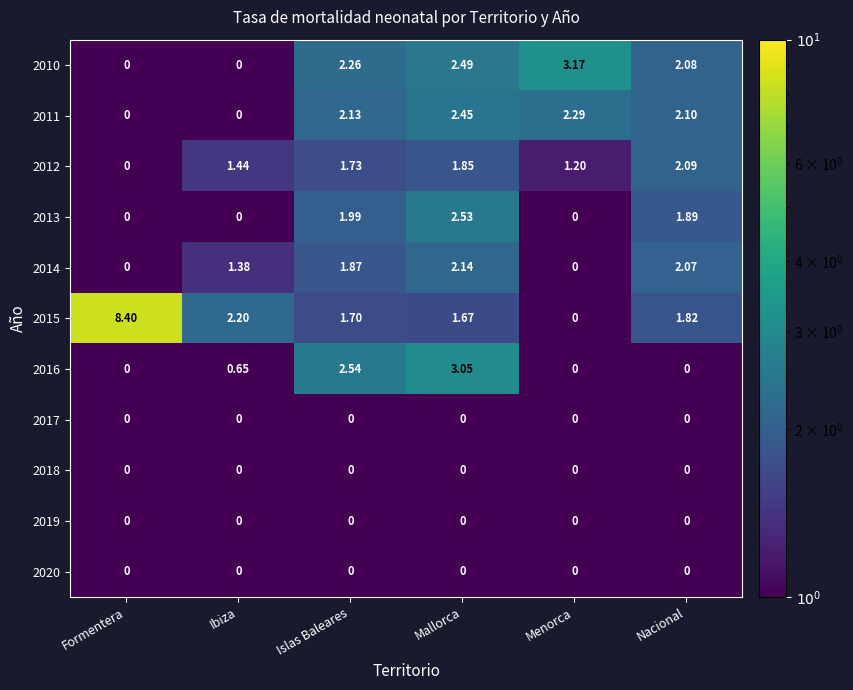

Is the value of 2019 at Menorca greater than the value of 2012 at Islas Baleares?

No